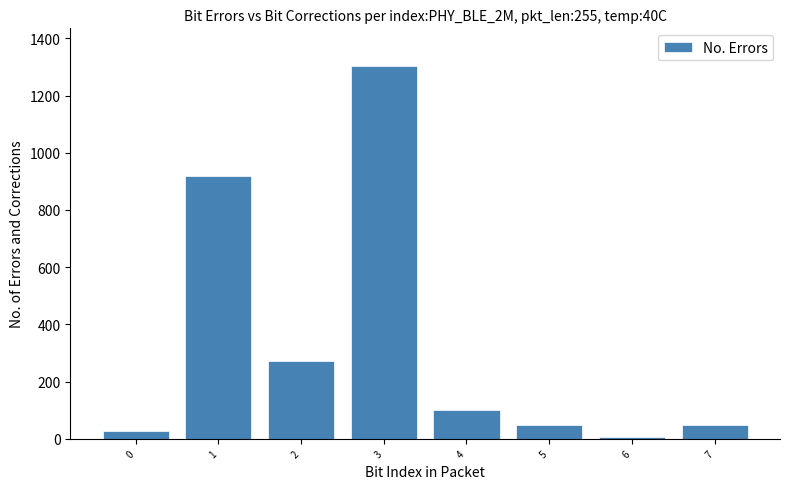

The value at 7 is 49.0. True or false?

True